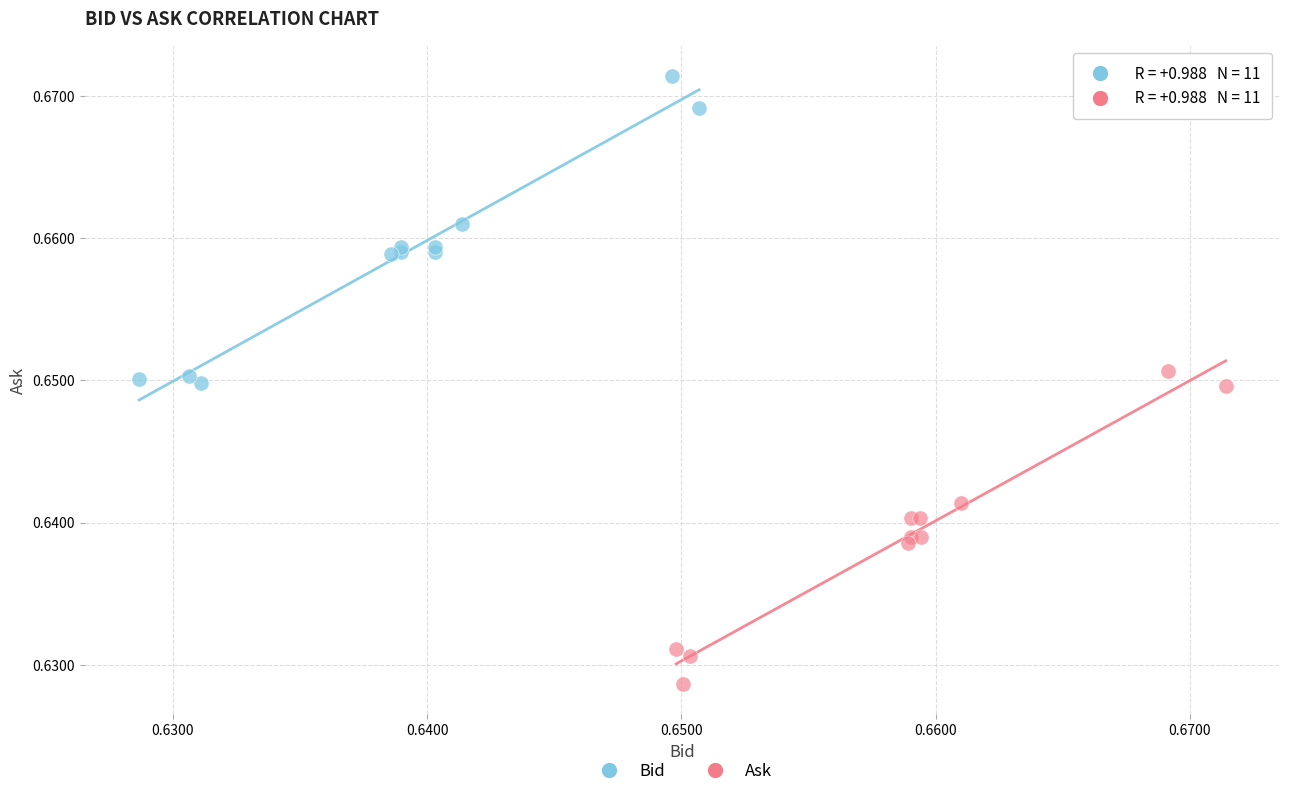

Which series contains the highest Y value?

Bid